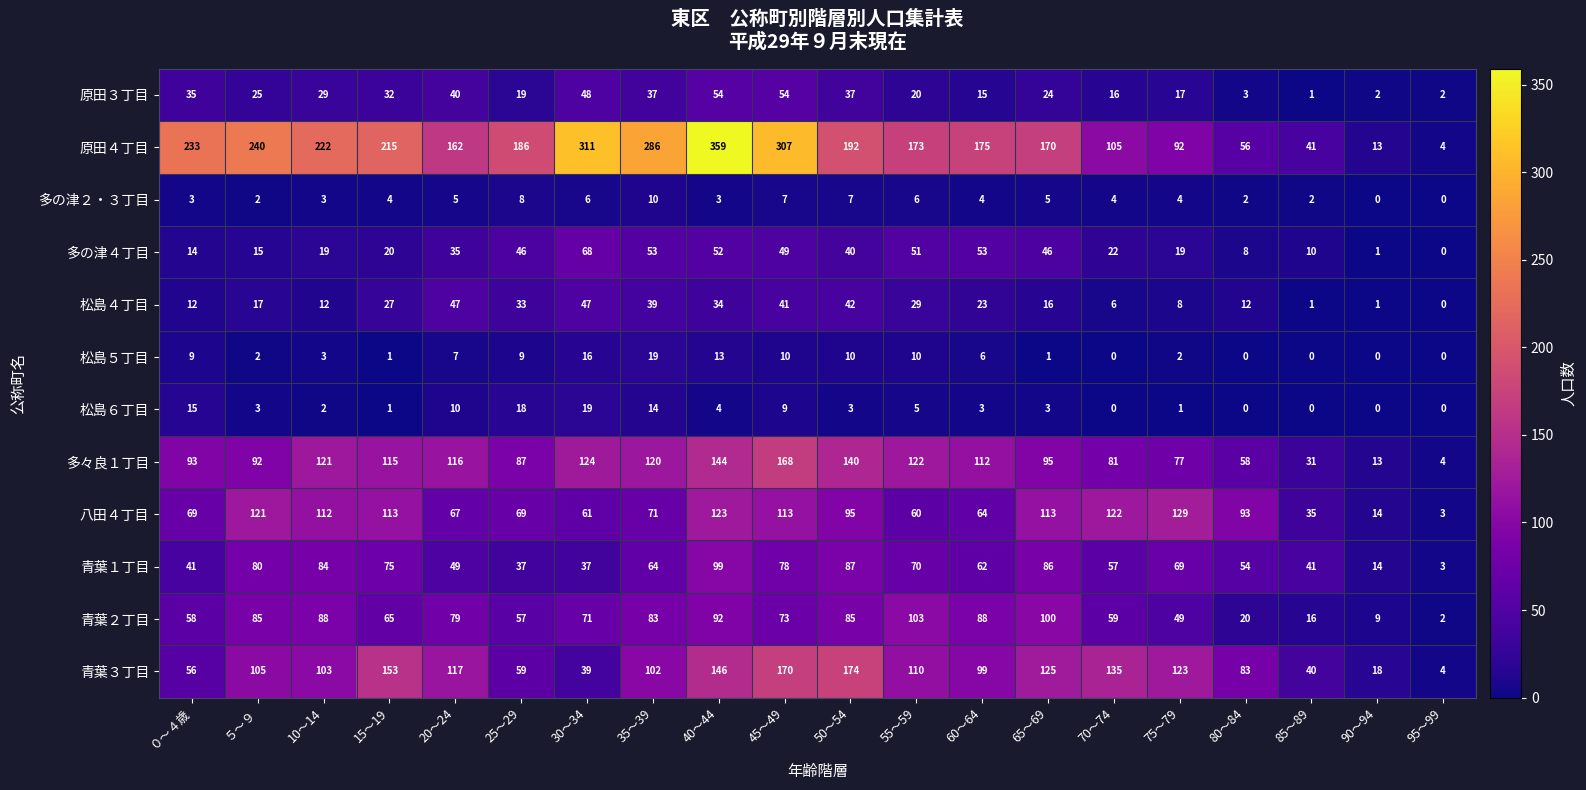

Which series has the largest total across all categories?

原田４丁目